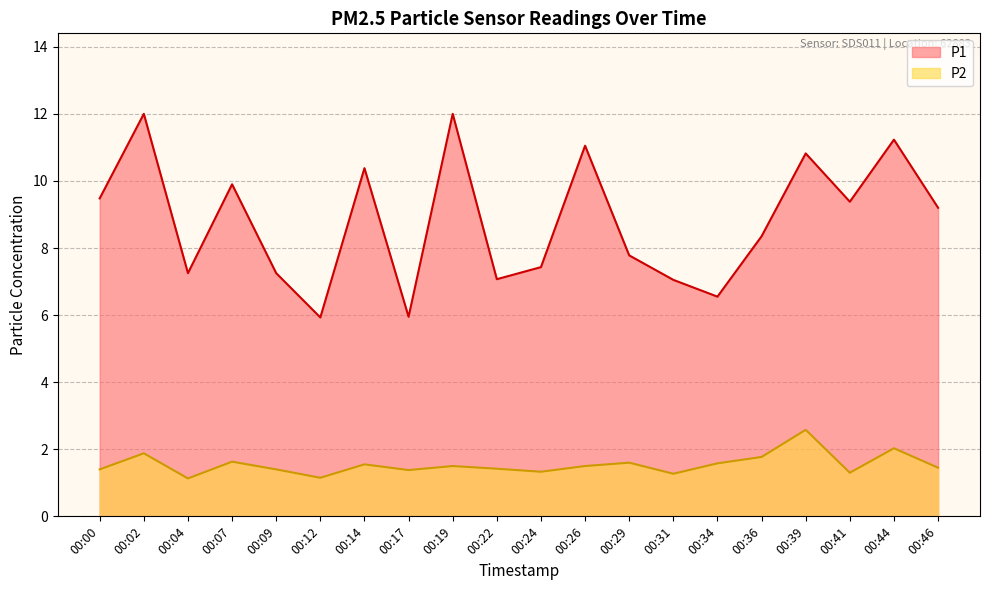

Reading left to right, transcribe all the data shown in this chart.

P1: 9.5	12.0	7.2	9.9	7.2	5.9	10.4	6.0	12.0	7.1	7.4	11.1	7.8	7.0	6.5	8.3	10.8	9.4	11.2	9.2
P2: 1.4	1.9	1.1	1.6	1.4	1.1	1.6	1.4	1.5	1.4	1.3	1.5	1.6	1.3	1.6	1.8	2.6	1.3	2.0	1.4